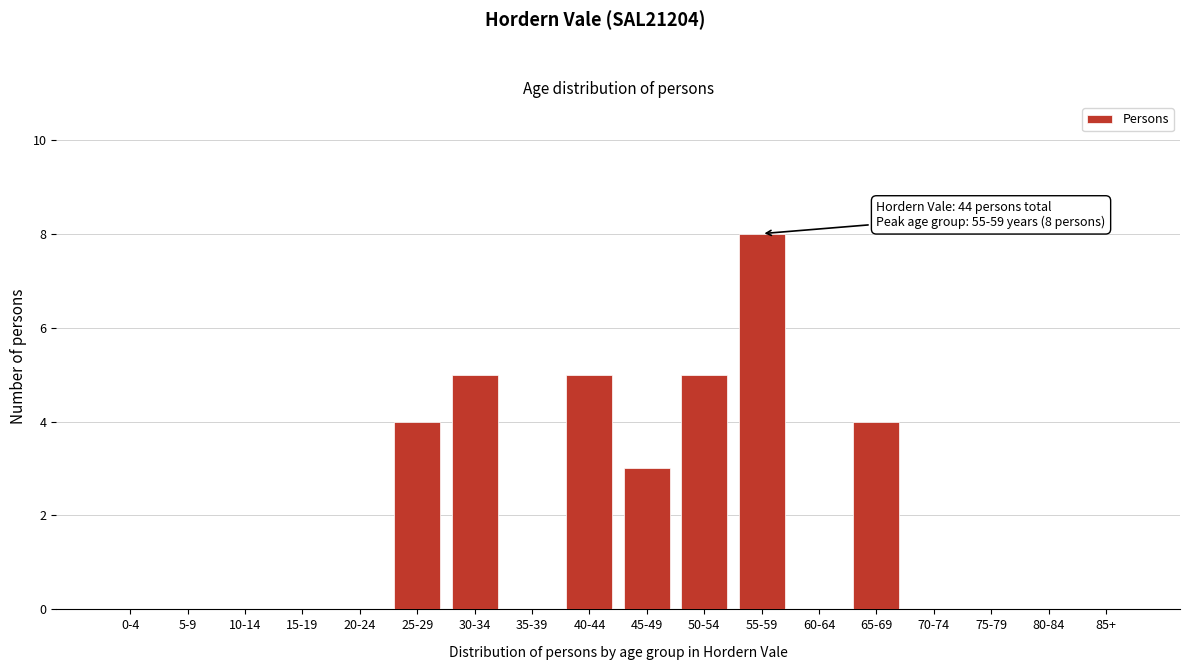

Reading left to right, what are all the values shown in this chart?

0-4=0	5-9=0	10-14=0	15-19=0	20-24=0	25-29=4	30-34=5	35-39=0	40-44=5	45-49=3	50-54=5	55-59=8	60-64=0	65-69=4	70-74=0	75-79=0	80-84=0	85+=0